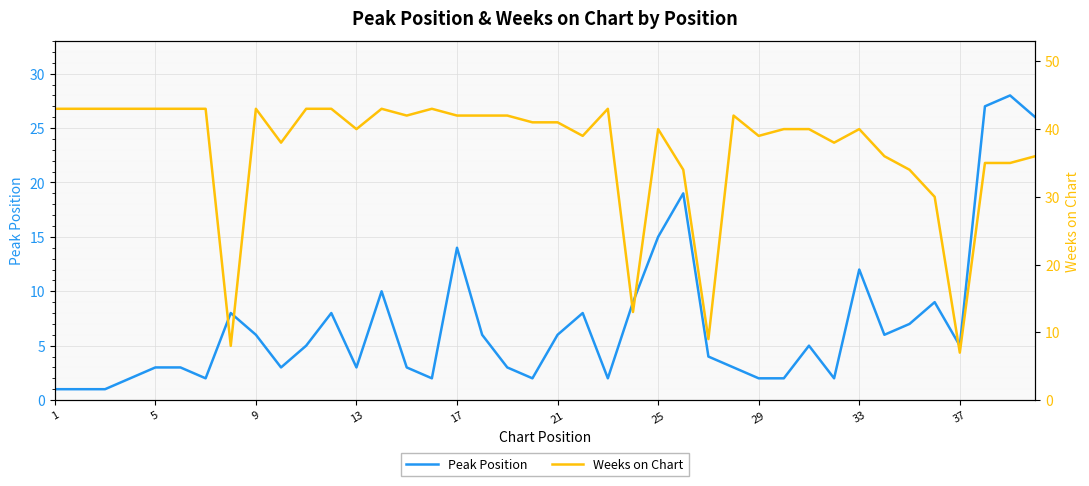

True or false: Peak Position and Weeks on Chart cross at least once.

False